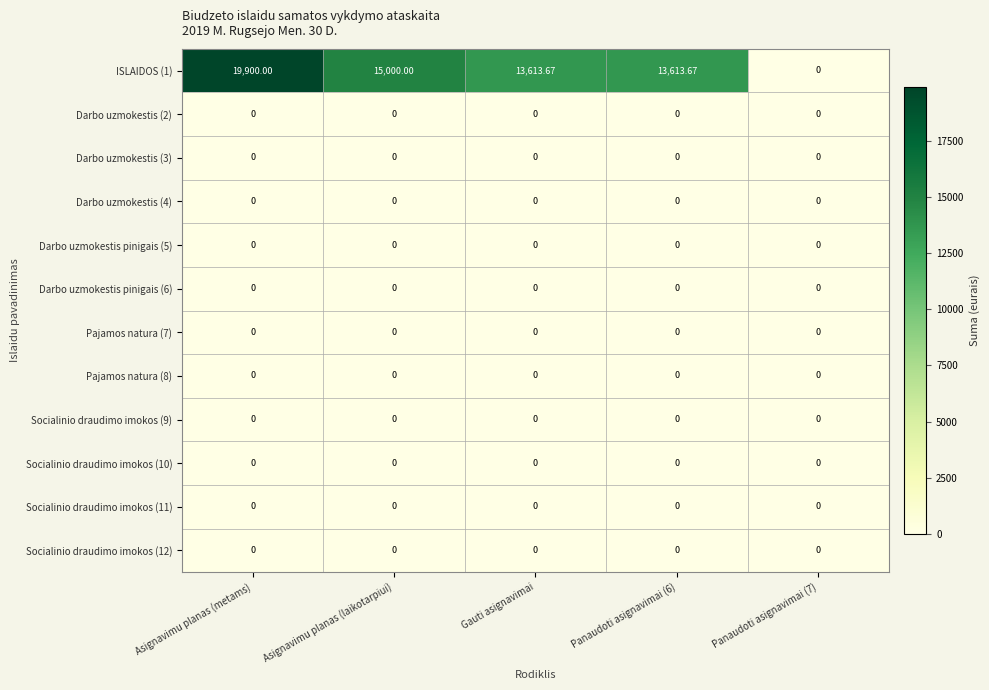

Which category has the highest value across all series?

Asignavimu planas (metams)